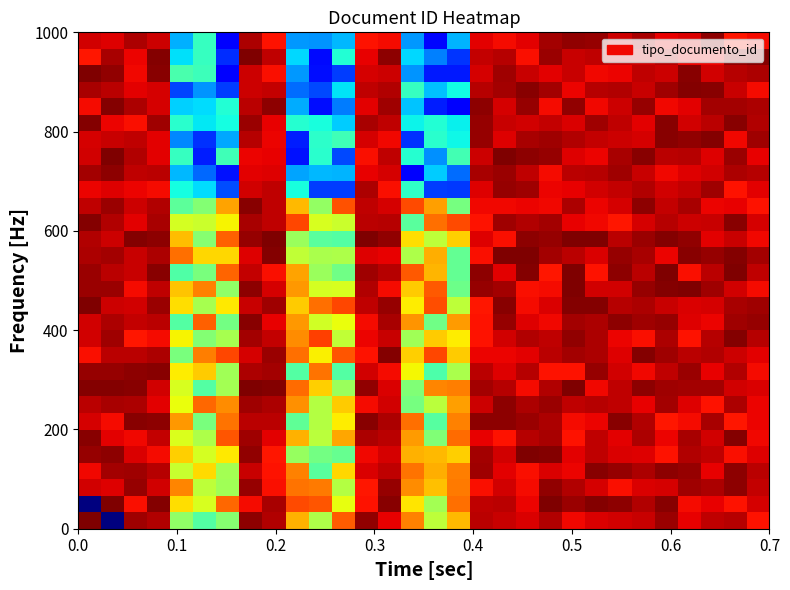

At how many categories does at least one series exceed 369?

28